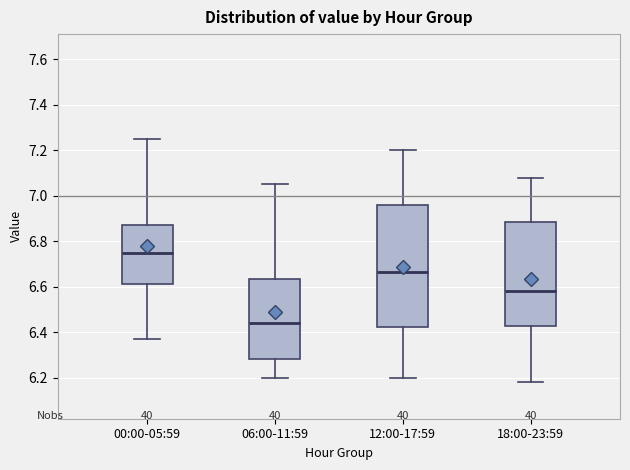

Where does the median line of the box for 18:00-23:59 sit on the y-axis? The values are not printed on the chart, so give them approximately, as read against the axis.

6.58